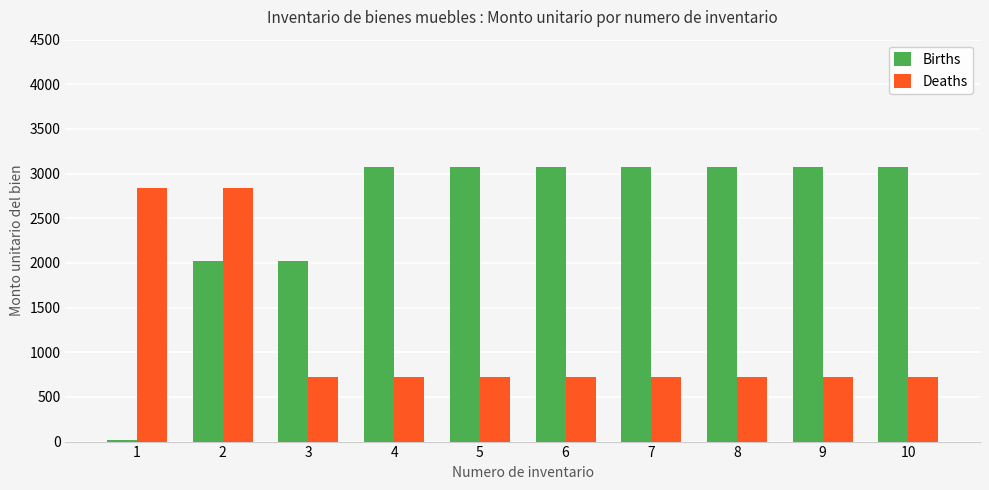

What is the difference between the highest and lowest values at 6?

2348.0